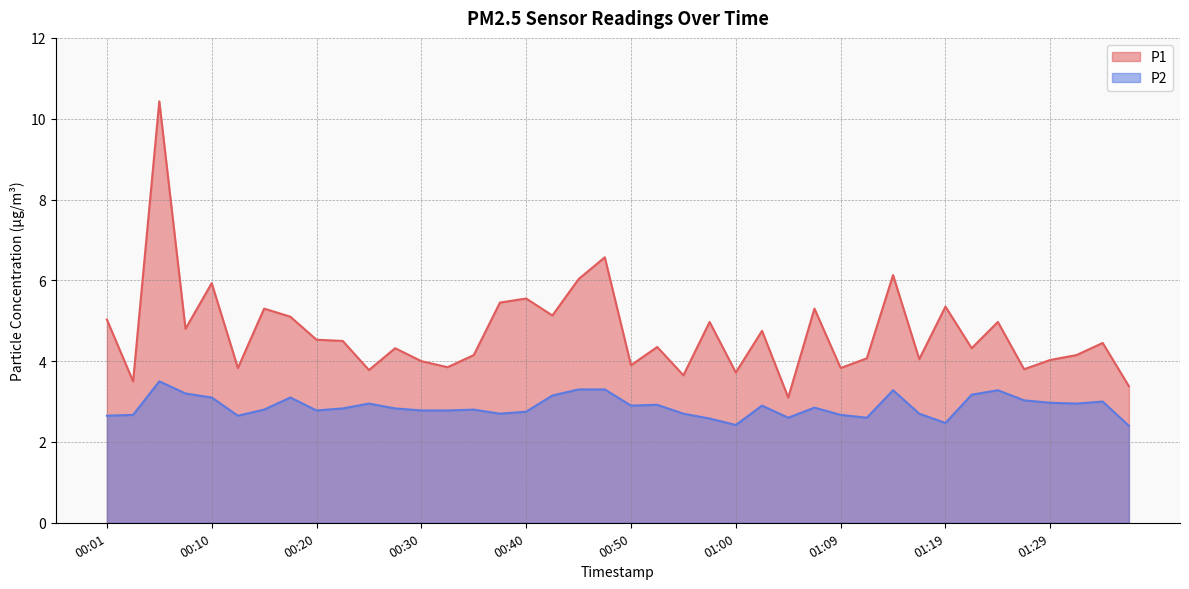

The P2 series shows 5.4 at 01:22. True or false?

False